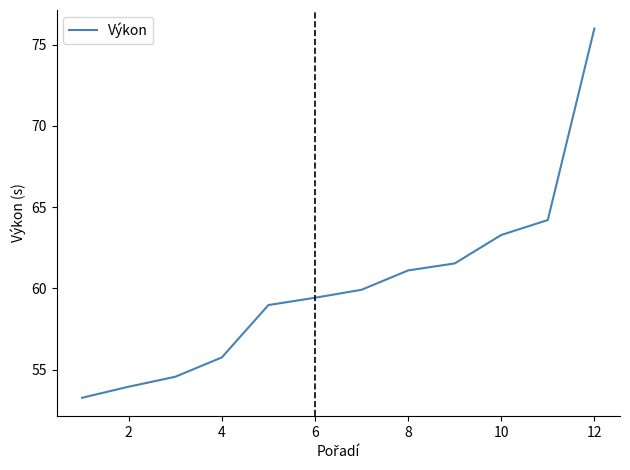

What is the greatest value displayed?

76.0